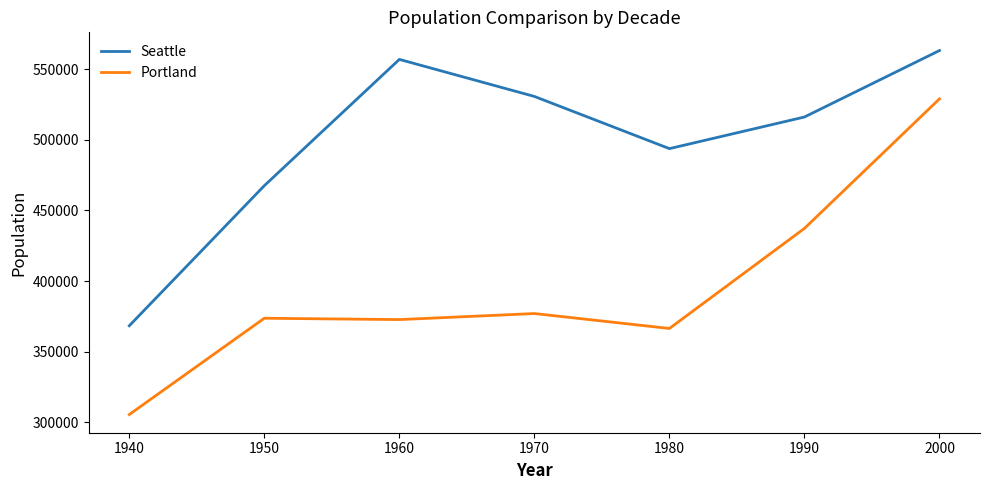

True or false: Seattle and Portland intersect in this chart.

False